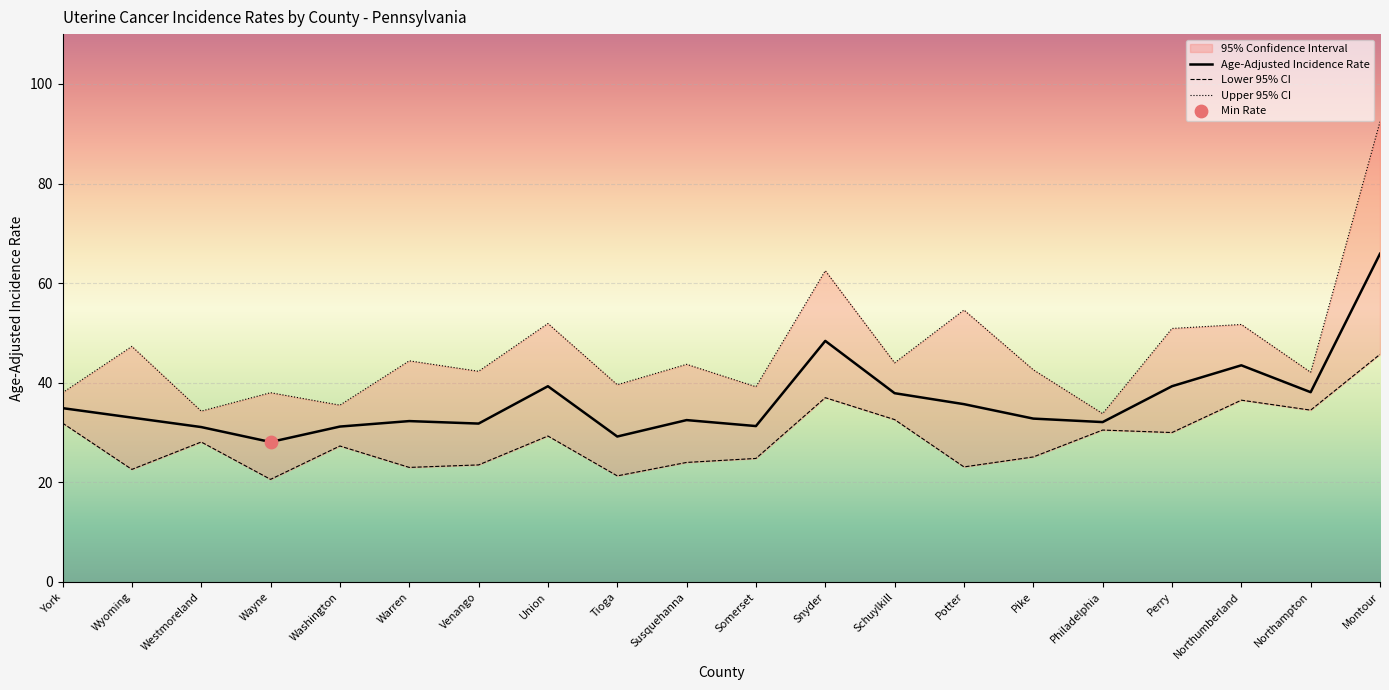

Which series has the largest total across all categories?

Upper 95% CI